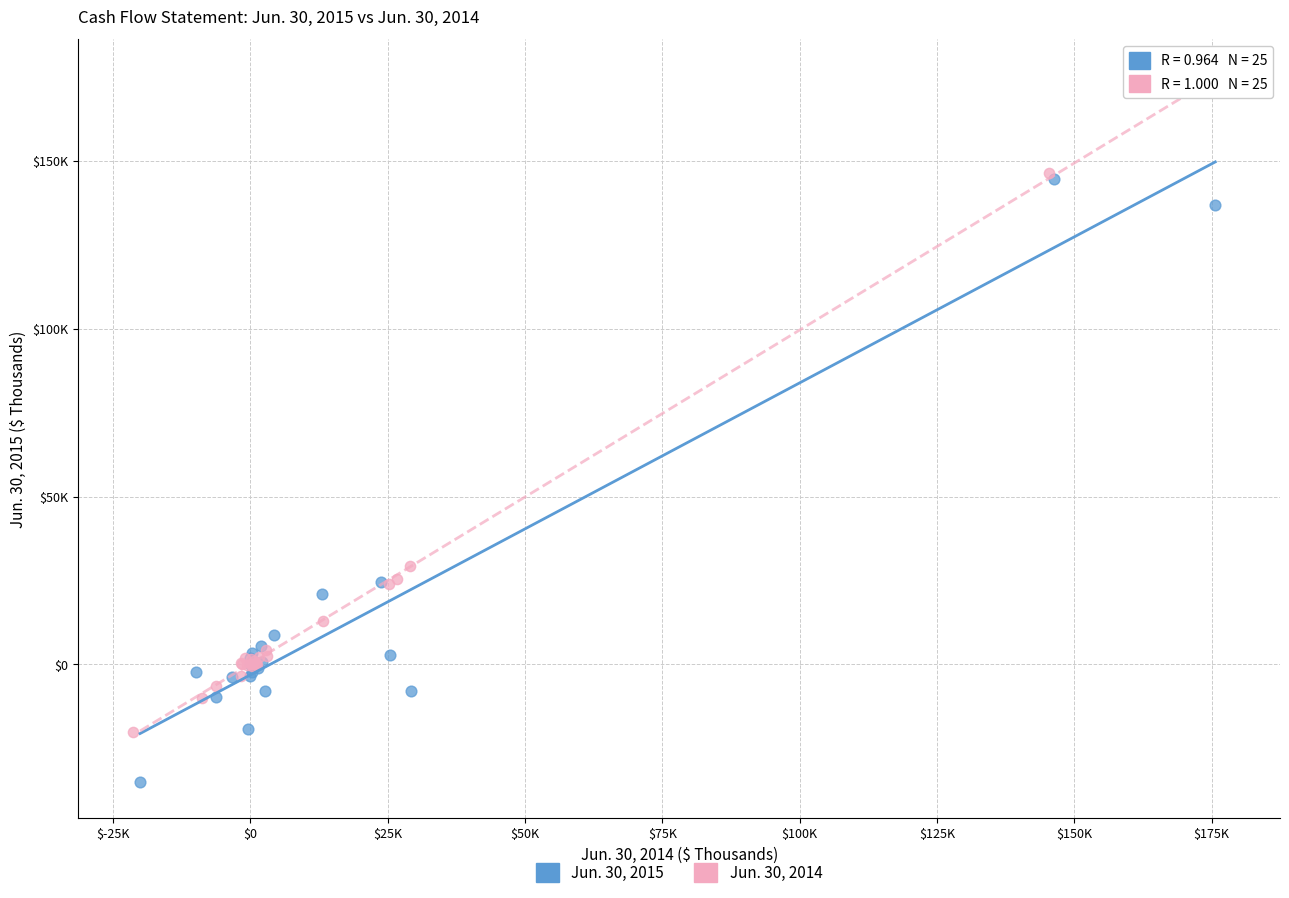

Which series has the largest Y range (max minus min)?

Jun. 30, 2014